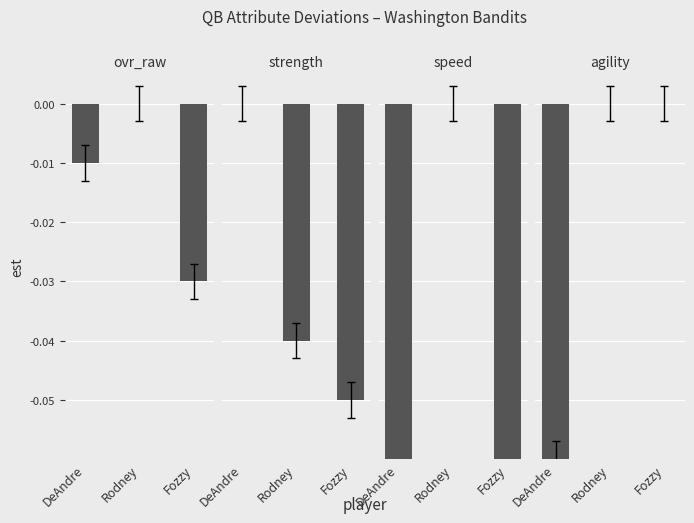

Which series changed the most between DeAndre and Fozzy?

speed